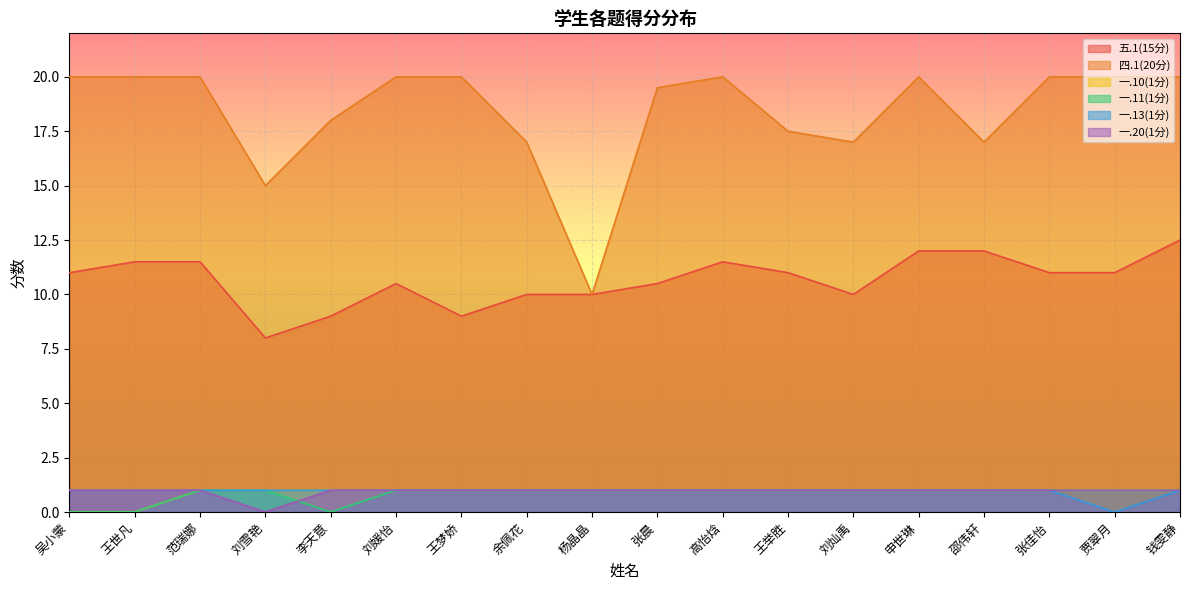

What is the sum of all 一.13(1分) values?

17.0